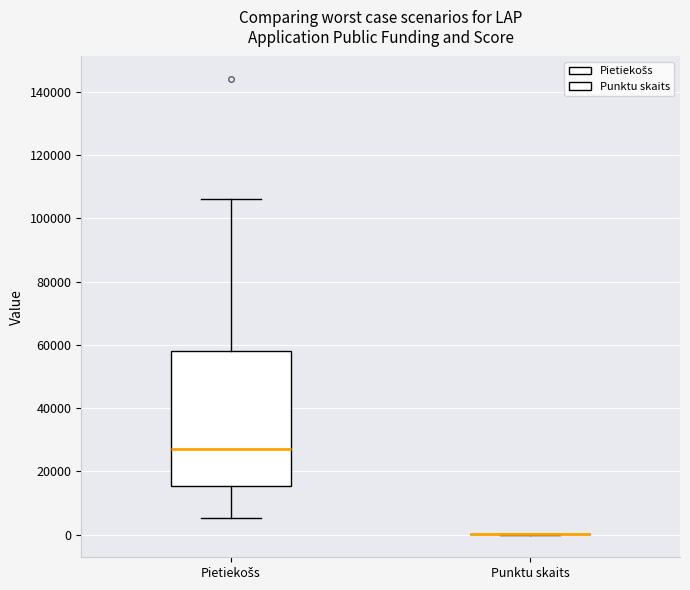

Comparing the boxes themselves (not the whiskers), which one is the tallest?

Pietiekošs